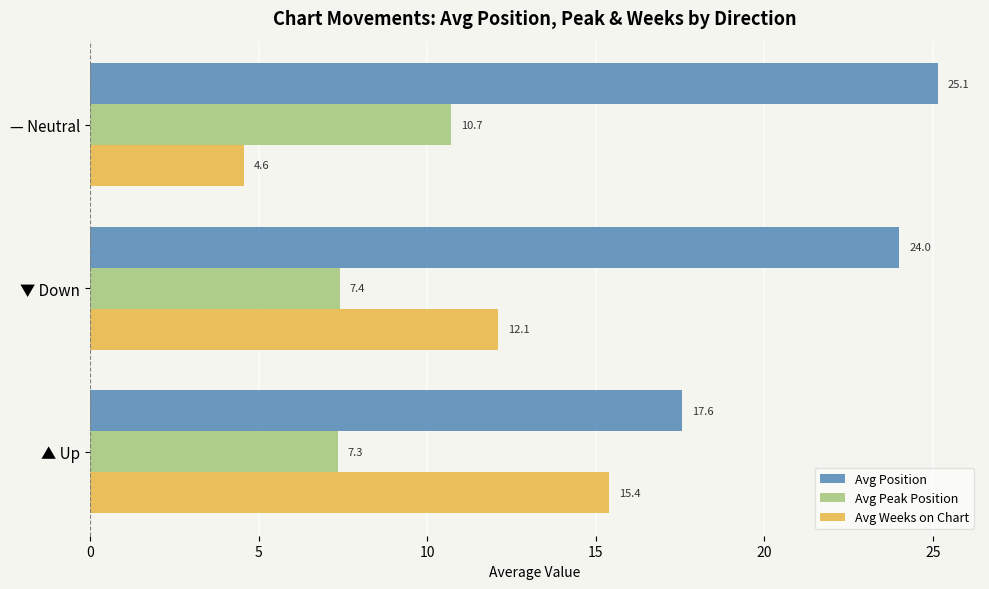

At which category is the sum across all series the highest?

▼ Down